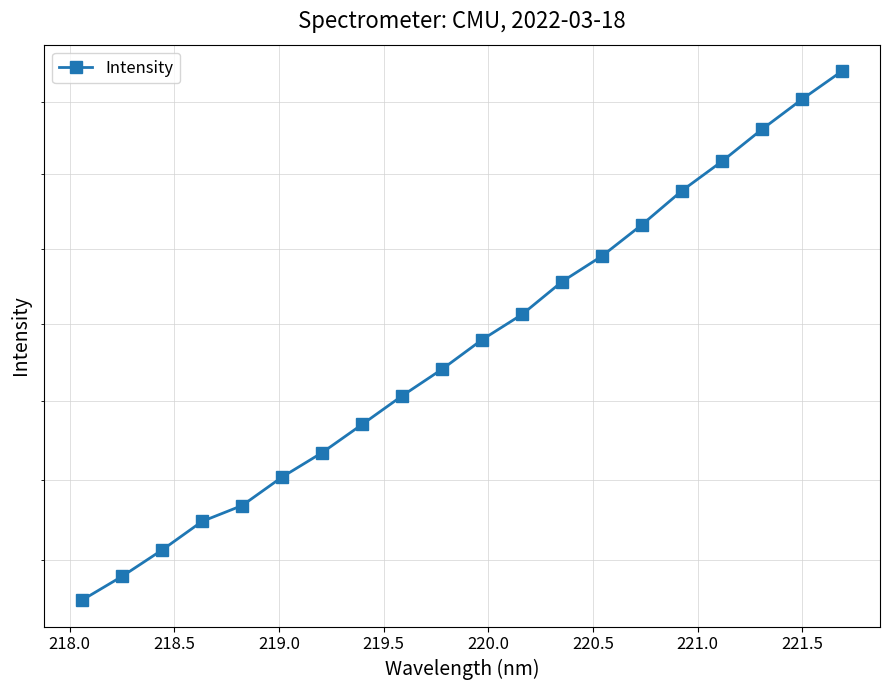

What is the sum of all values?

10349.1